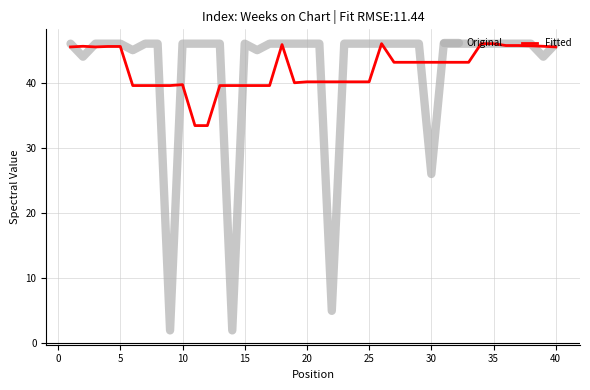

Which series has the largest range (max minus min)?

Original